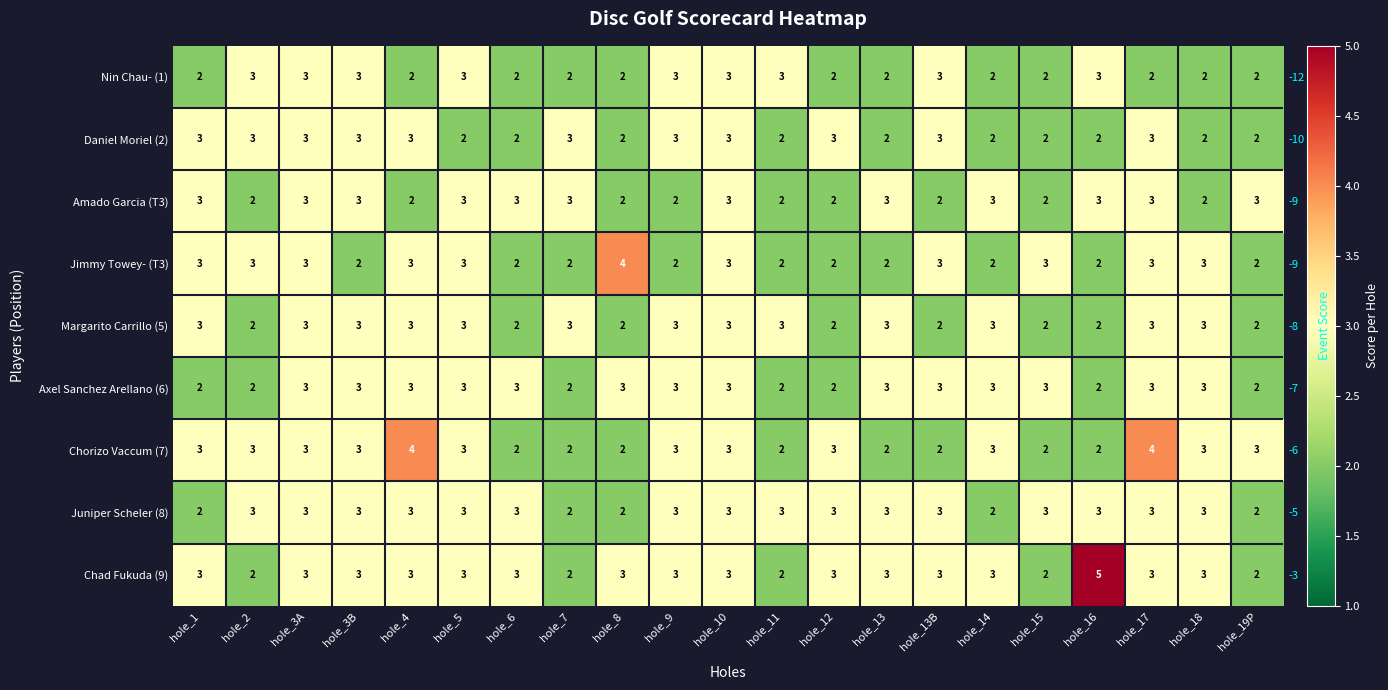

Which has a higher value, hole_3B or hole_1?

hole_3B